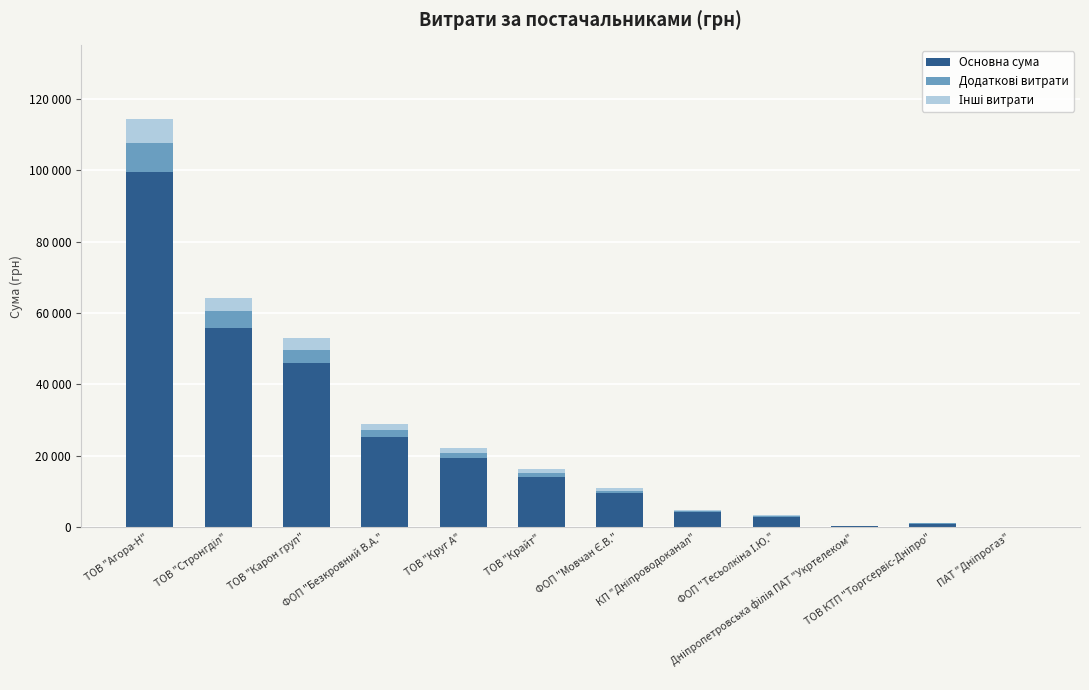

Are the bars horizontal?

No